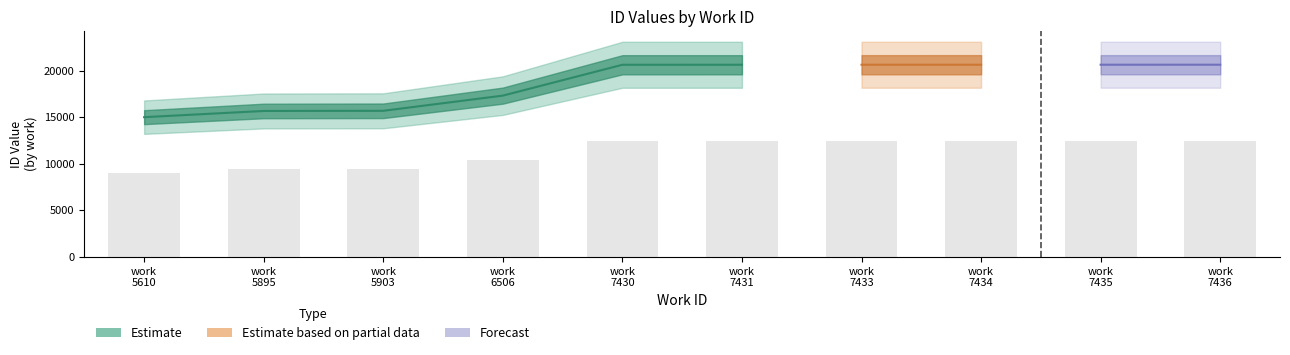

Does the chart contain any negative values?

No